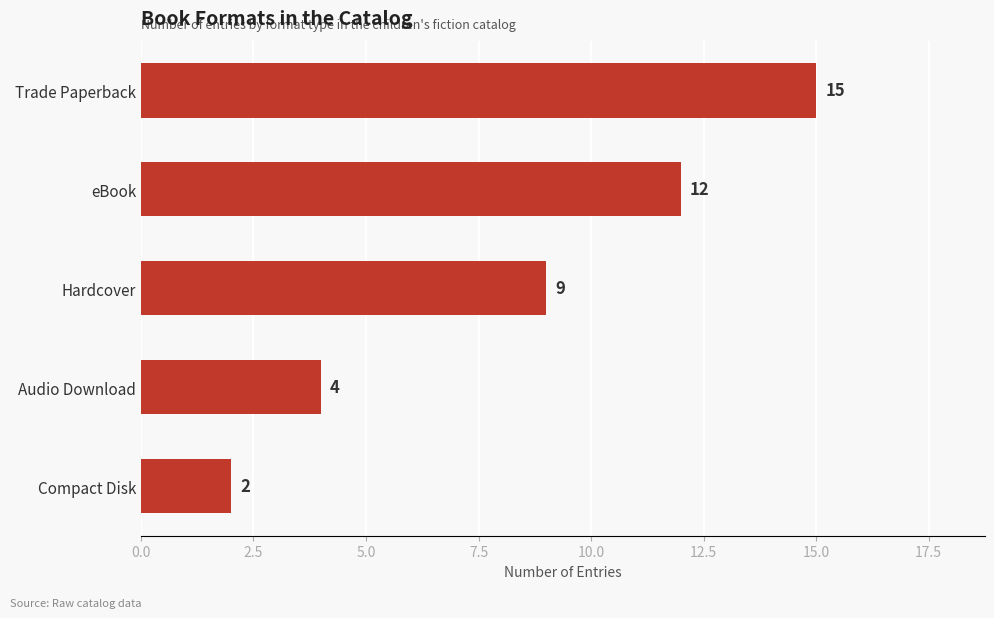

What is the difference between the second highest and minimum values?

10